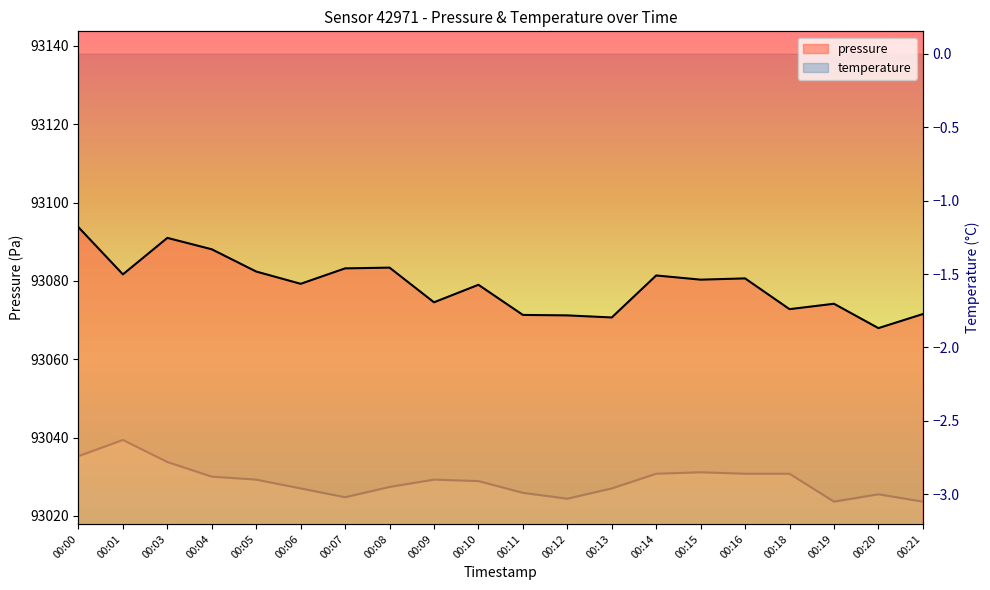

What is the value of the temperature point at the 18th from the left?

-3.0